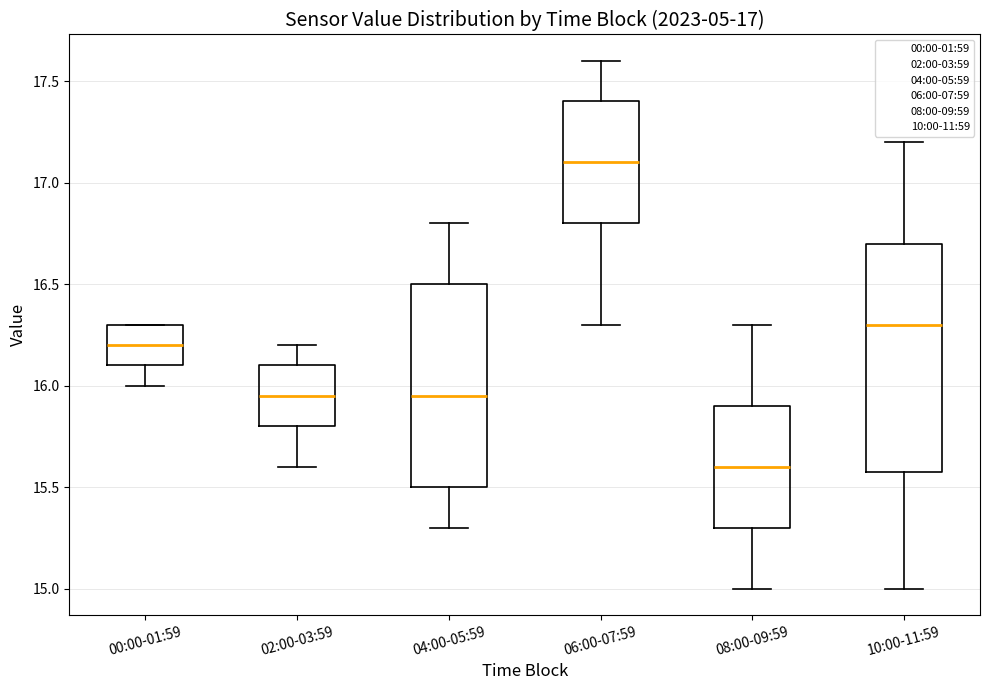

Reading left to right, read every box against the y-axis: the position of its median line, the range the box covers, and the ends of its whiskers. The values are not printed on the chart, so give them approximately, as read against the axis.

00:00-01:59: median 16.20, box 16.10 to 16.30, whiskers 16.00 to 16.30
02:00-03:59: median 15.95, box 15.80 to 16.10, whiskers 15.60 to 16.20
04:00-05:59: median 15.95, box 15.50 to 16.50, whiskers 15.30 to 16.80
06:00-07:59: median 17.10, box 16.80 to 17.40, whiskers 16.30 to 17.60
08:00-09:59: median 15.60, box 15.30 to 15.90, whiskers 15.00 to 16.30
10:00-11:59: median 16.30, box 15.60 to 16.70, whiskers 15.00 to 17.20